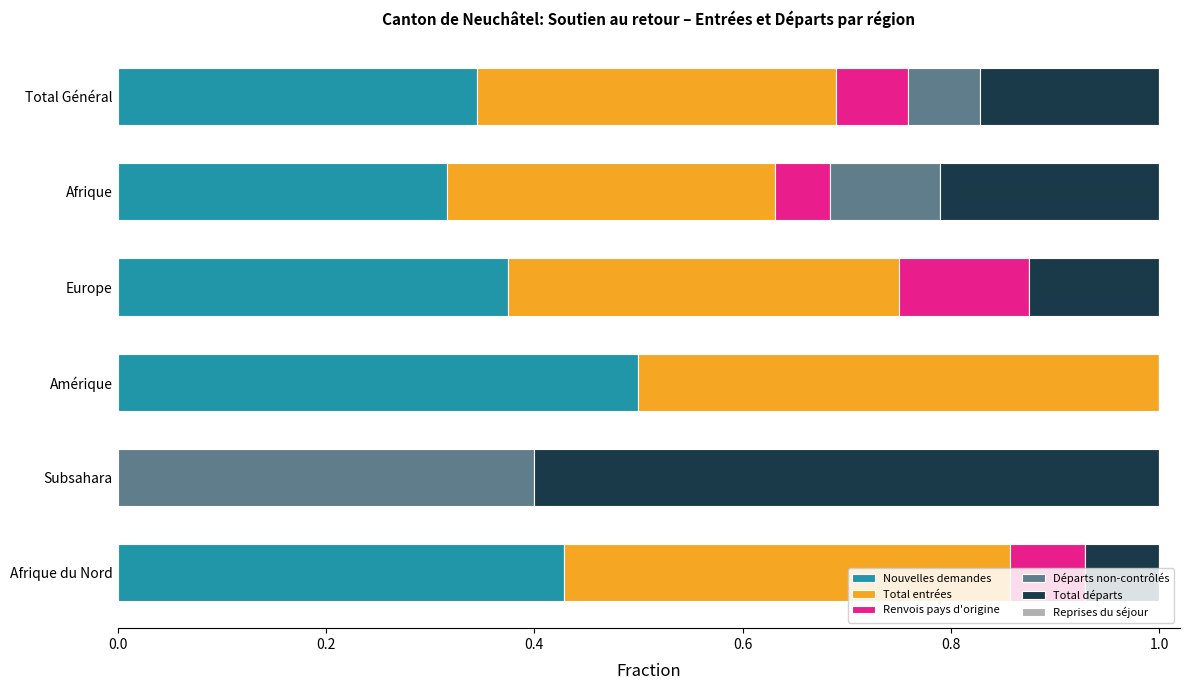

Is it true that Nouvelles demandes equals 0.9 at Amérique?

False